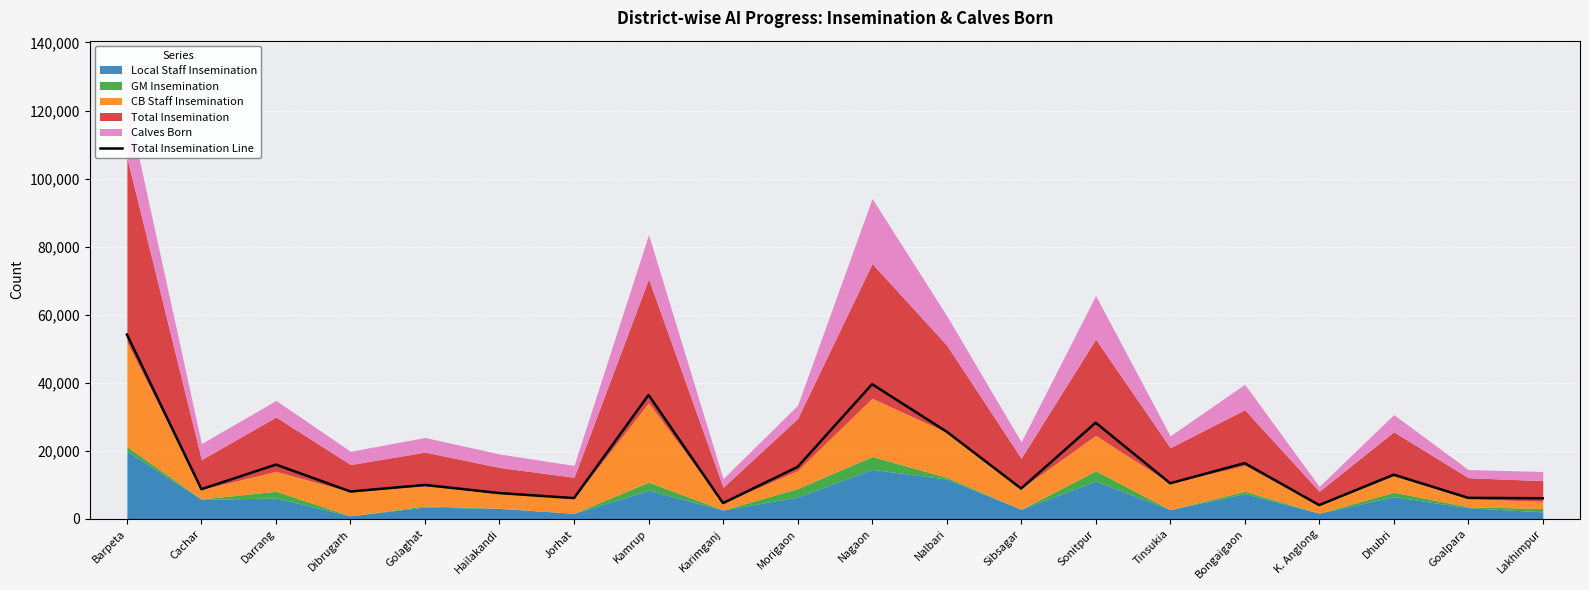

Is it true that Total Insemination Line equals 23614 at Kamrup?

False